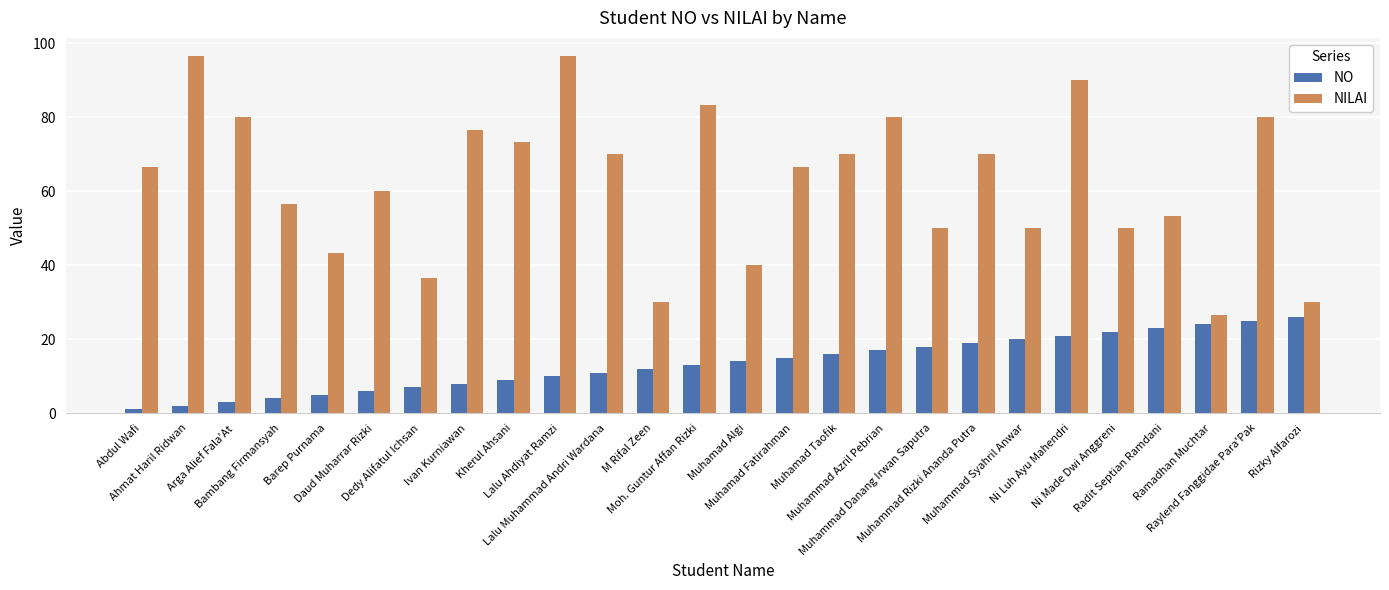

At how many categories does at least one series exceed 28?

25